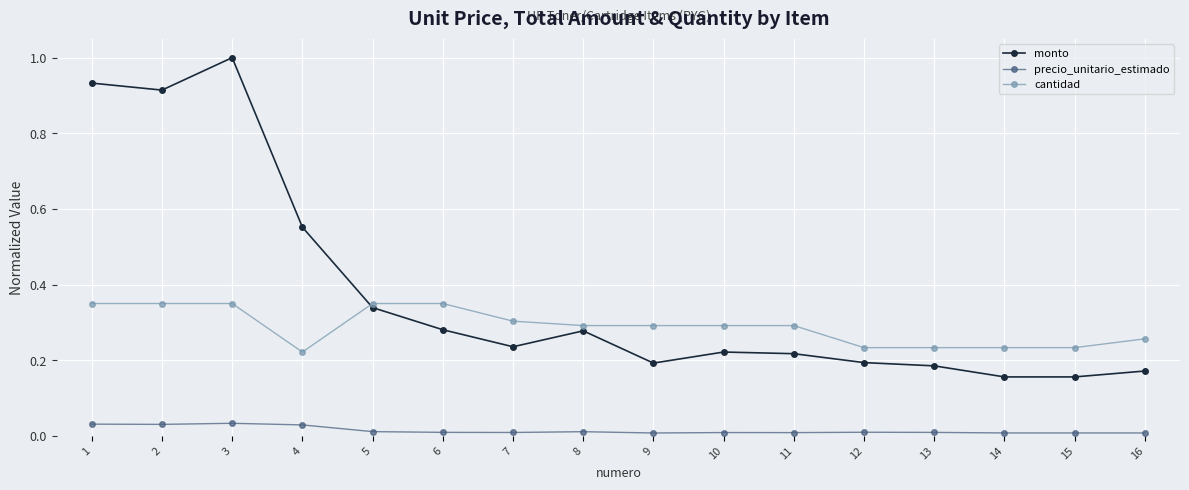

Rank the series at 10 from highest to lowest value.

cantidad, monto, precio_unitario_estimado